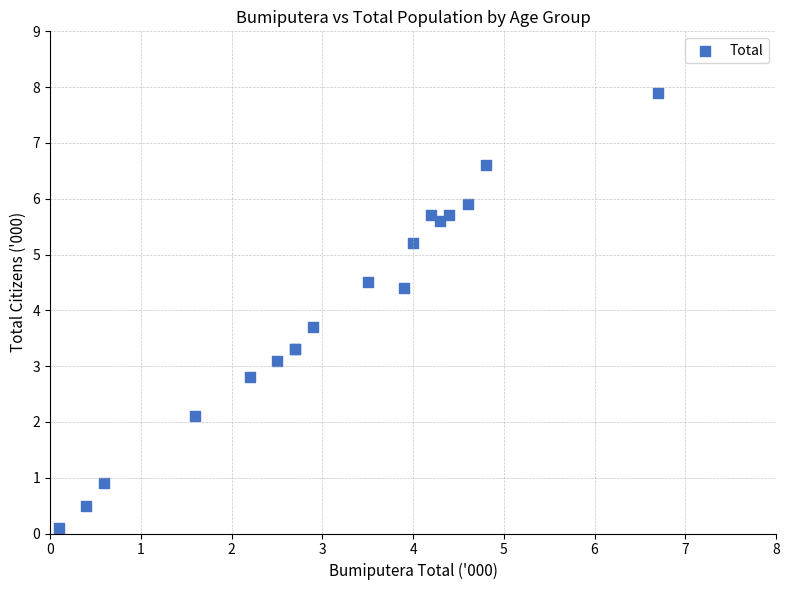

What Y value in the scatter plot is closest to 4?

3.7